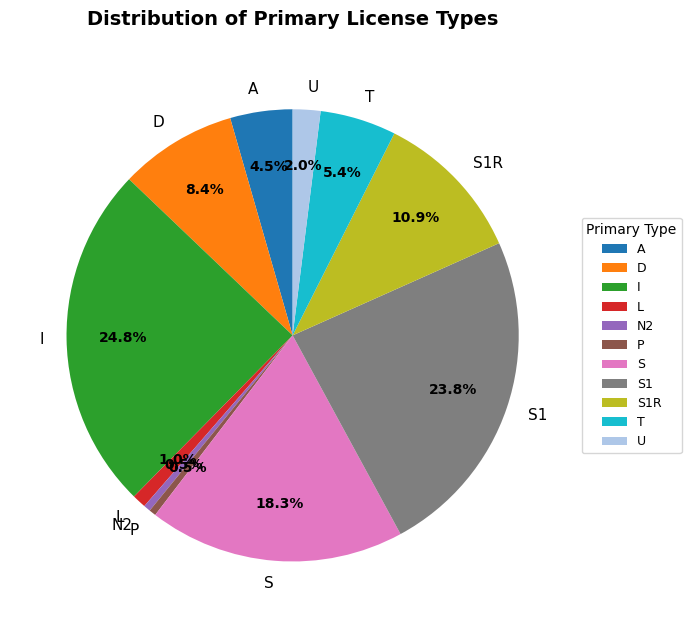

Does I represent more than half of the total?

No